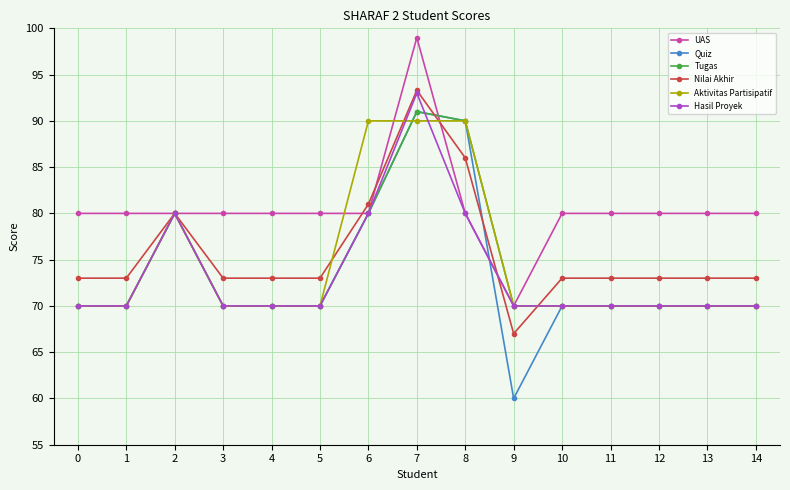

Which series has the largest total across all categories?

UAS